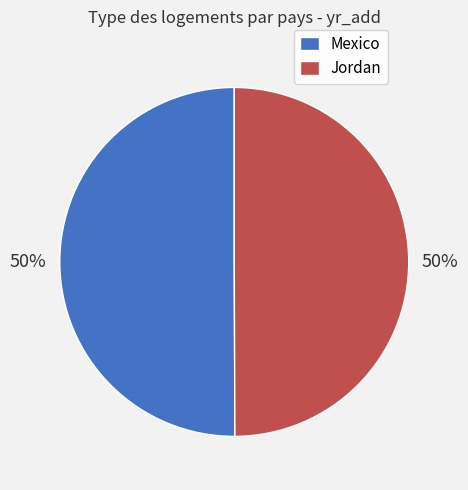

To the nearest percent, what is the combined percentage of Mexico and Jordan?

100%